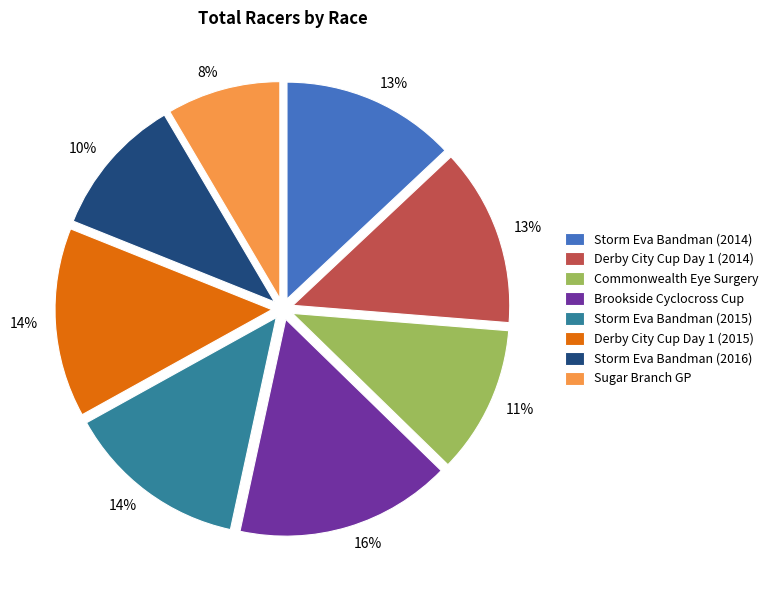

True or false: Derby City Cup Day 1 (2014) accounts for 13% of the total.

True